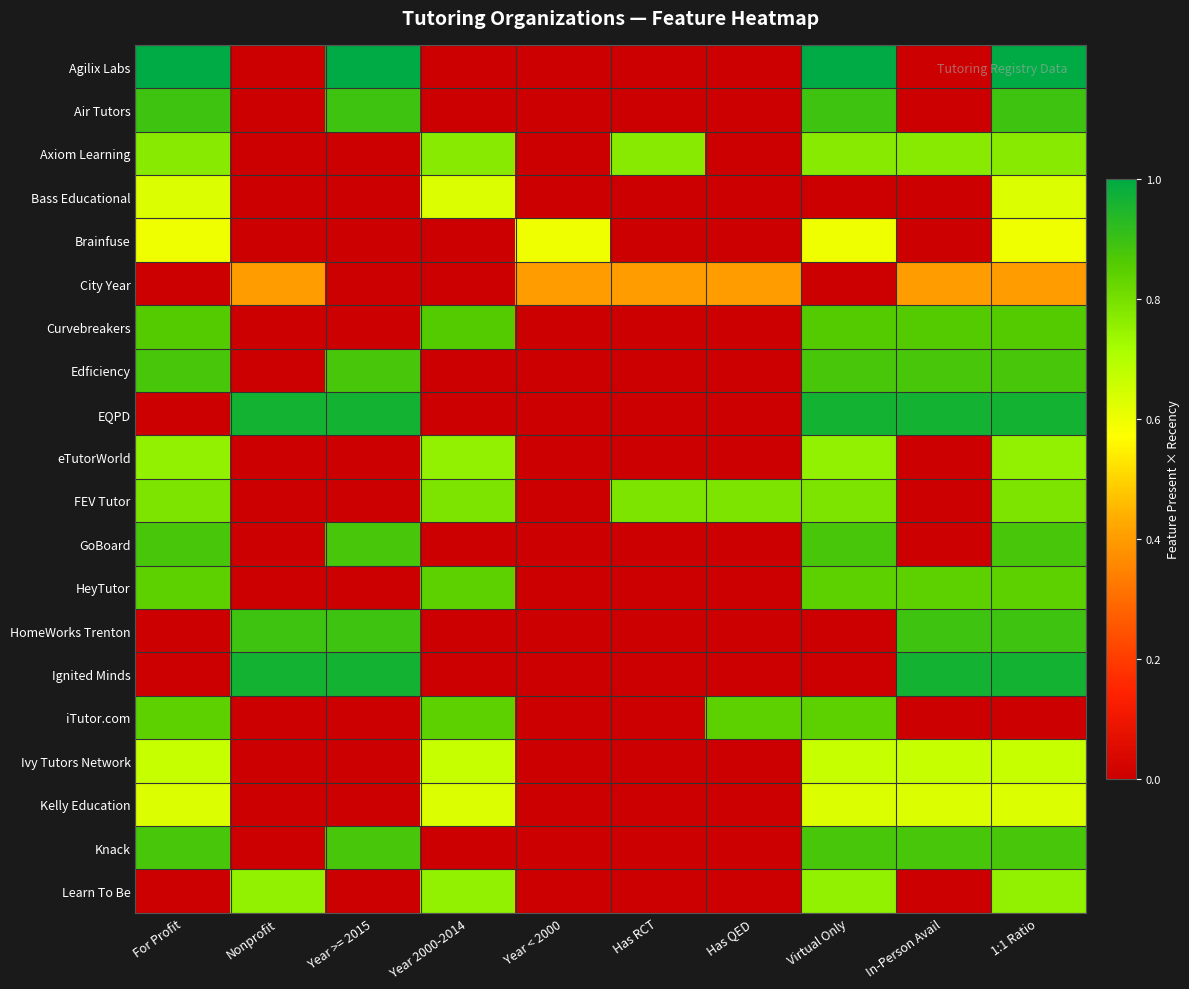

How many categories are shown in the chart?

10